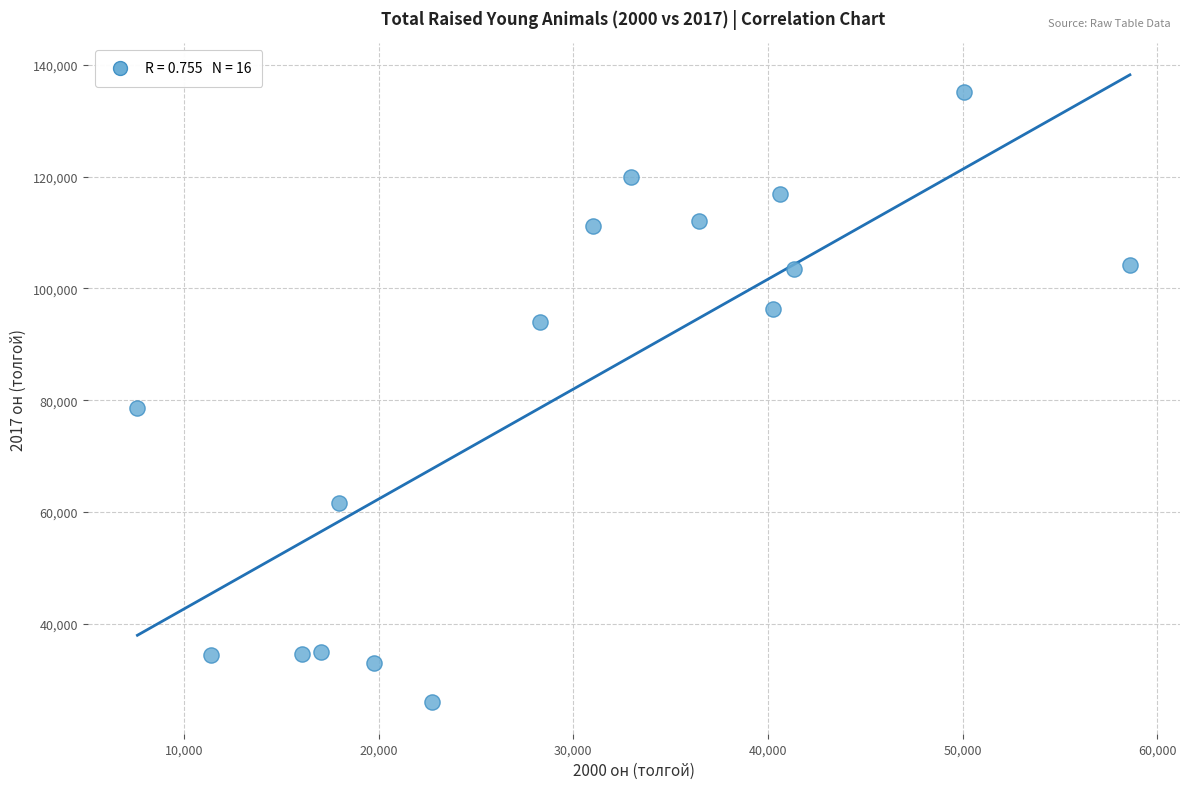

What is the range of X values (max minus min)?

50966